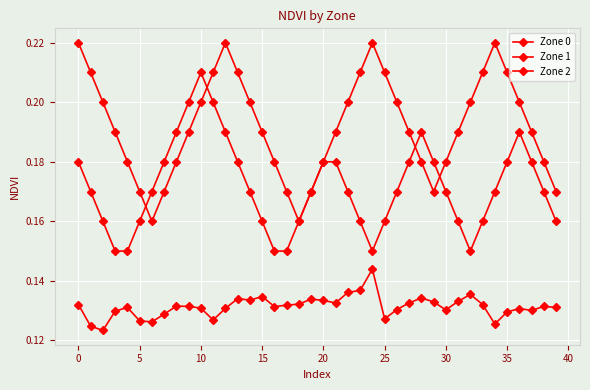

Reading left to right, transcribe all the data shown in this chart.

Zone 0: 0.1	0.1	0.1	0.1	0.1	0.1	0.1	0.1	0.1	0.1	0.1	0.1	0.1	0.1	0.1	0.1	0.1	0.1	0.1	0.1	0.1	0.1	0.1	0.1	0.1	0.1	0.1	0.1	0.1	0.1	0.1	0.1	0.1	0.1	0.1	0.1	0.1	0.1	0.1	0.1
Zone 1: 0.2	0.2	0.2	0.1	0.1	0.2	0.2	0.2	0.2	0.2	0.2	0.2	0.2	0.2	0.2	0.2	0.1	0.1	0.2	0.2	0.2	0.2	0.2	0.2	0.1	0.2	0.2	0.2	0.2	0.2	0.2	0.2	0.1	0.2	0.2	0.2	0.2	0.2	0.2	0.2
Zone 2: 0.2	0.2	0.2	0.2	0.2	0.2	0.2	0.2	0.2	0.2	0.2	0.2	0.2	0.2	0.2	0.2	0.2	0.2	0.2	0.2	0.2	0.2	0.2	0.2	0.2	0.2	0.2	0.2	0.2	0.2	0.2	0.2	0.2	0.2	0.2	0.2	0.2	0.2	0.2	0.2